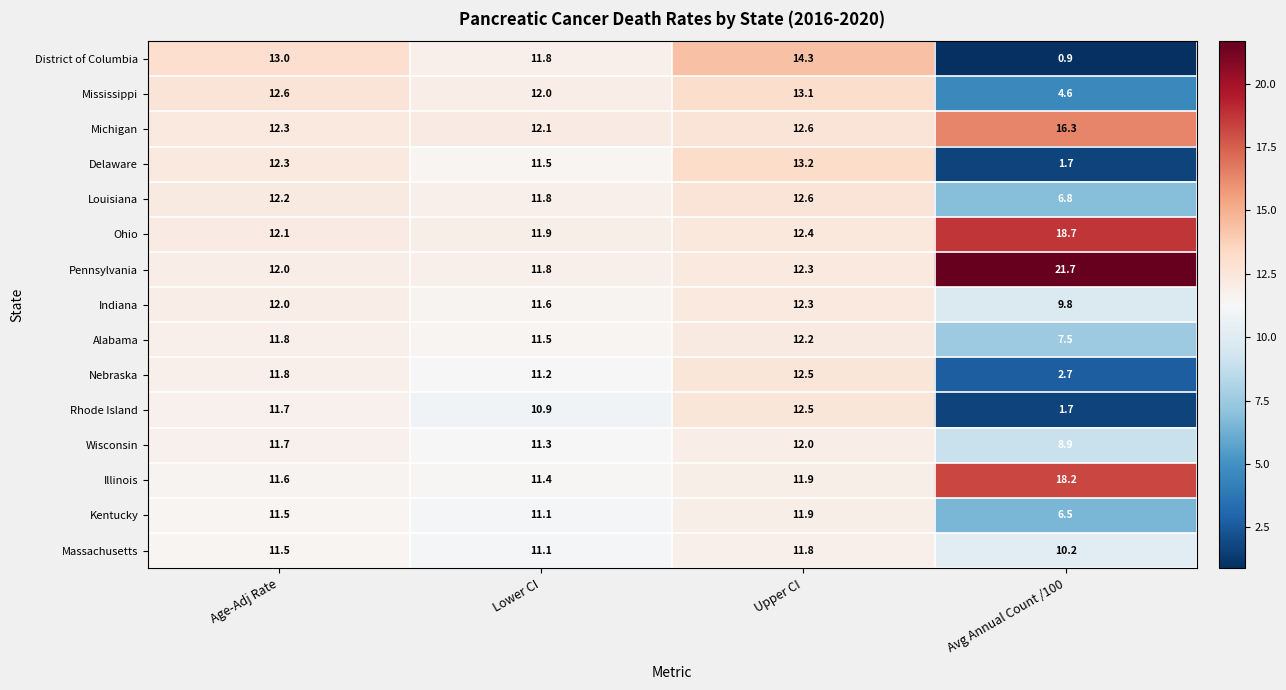

Which series has the largest total across all categories?

Pennsylvania